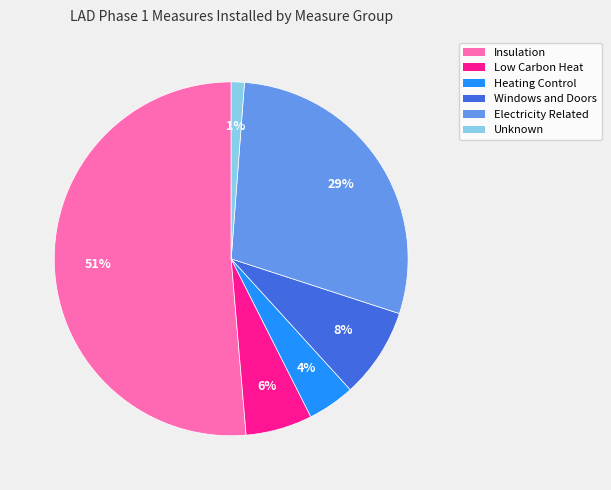

Is it true that Electricity Related is 23% of the pie?

False